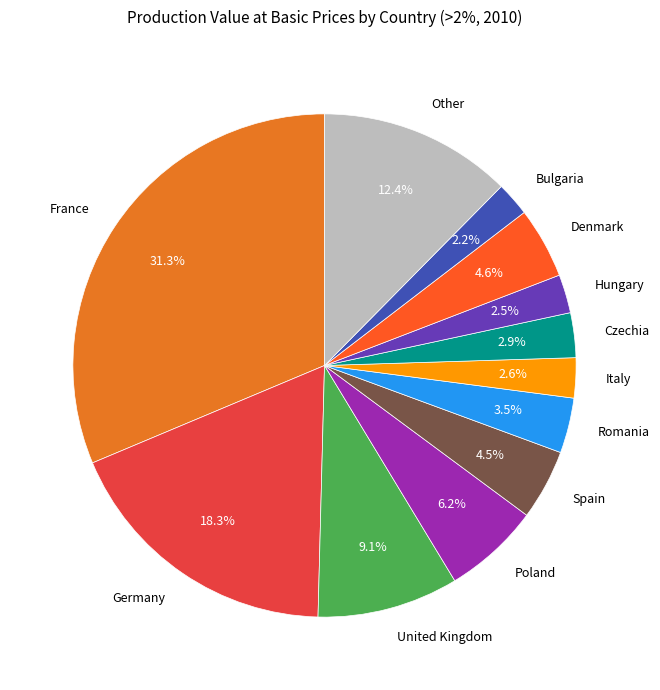

Combined, do Italy and Denmark account for over 50%?

No